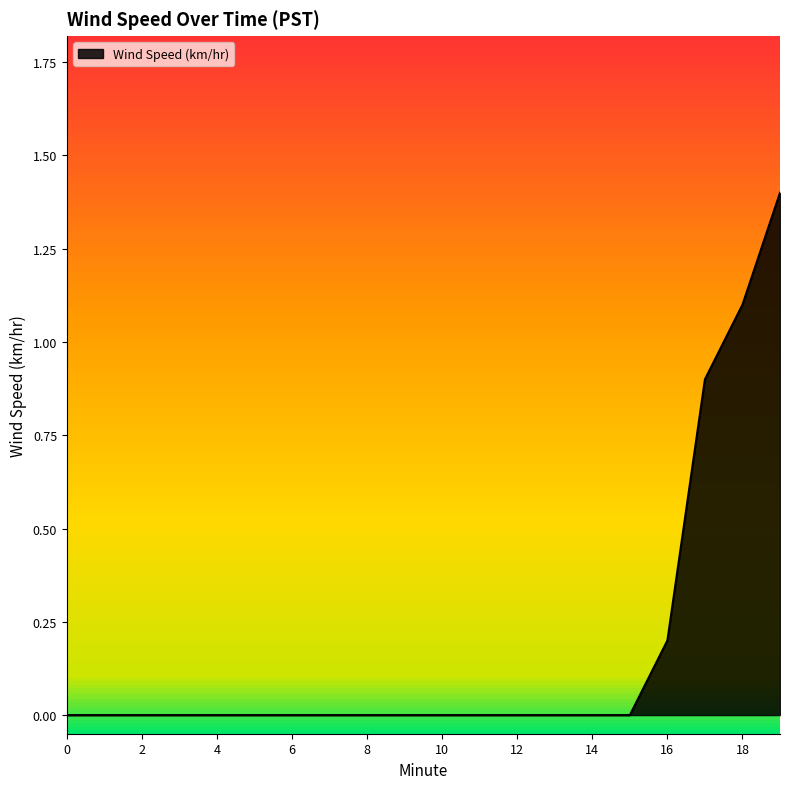

Does the chart display data point markers on the line(s)?

No